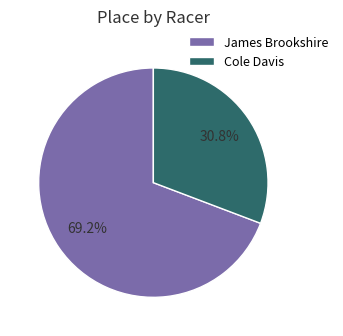

What is the largest slice in the pie chart?

James Brookshire